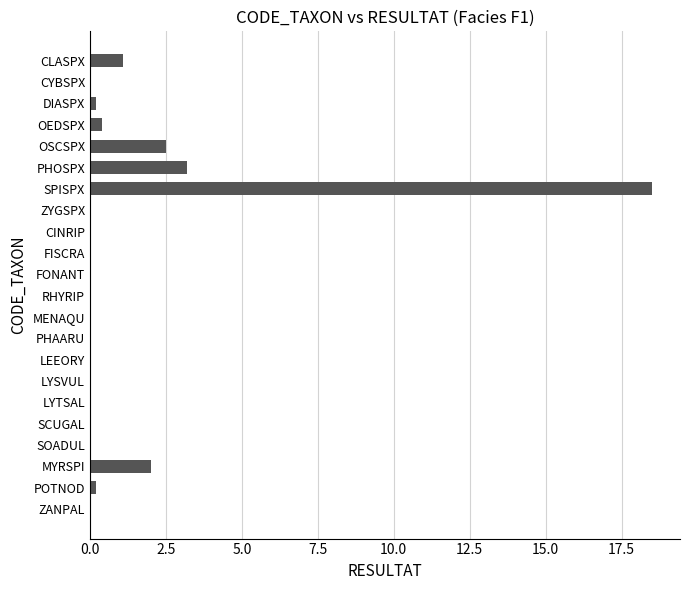

What is the average value?

1.3